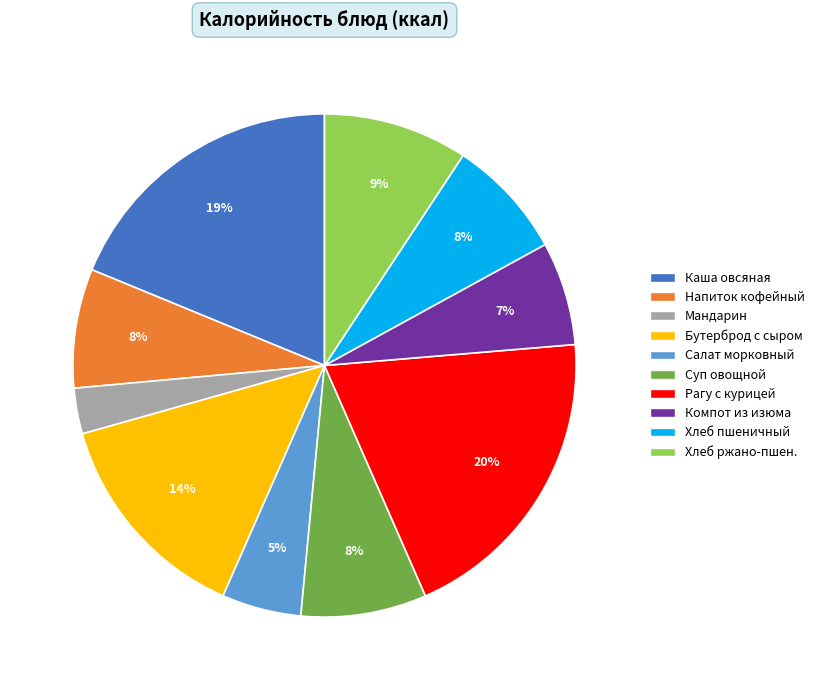

To the nearest percent, what is the average slice percentage?

10%